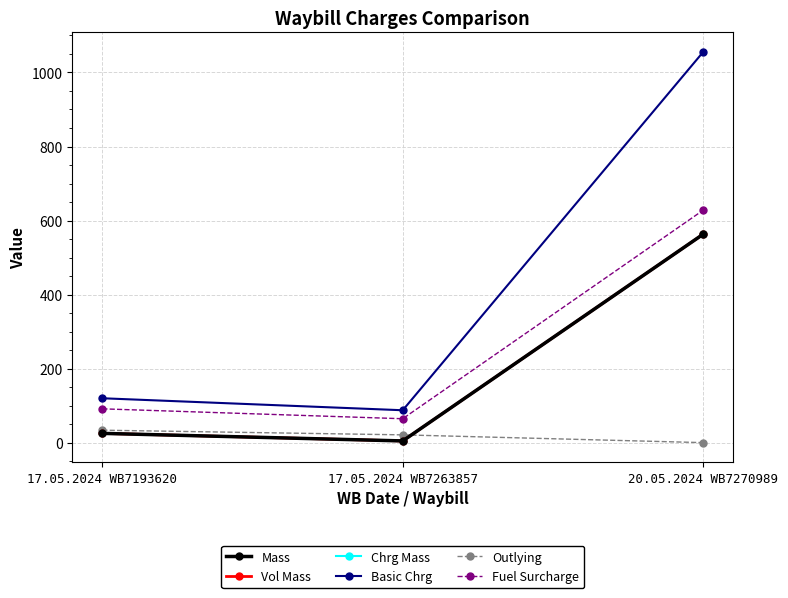

The value of Chrg Mass at 20.05.2024 WB7270989 is 798.6. True or false?

False